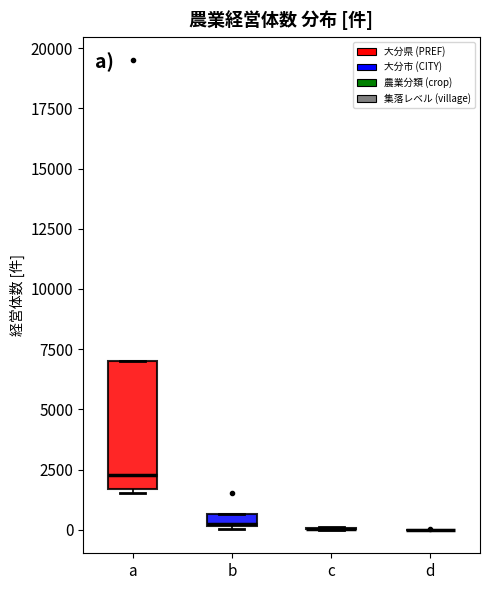

Where is the upper edge of the box for b on the y-axis? The values are not printed on the chart, so give them approximately, as read against the axis.

500